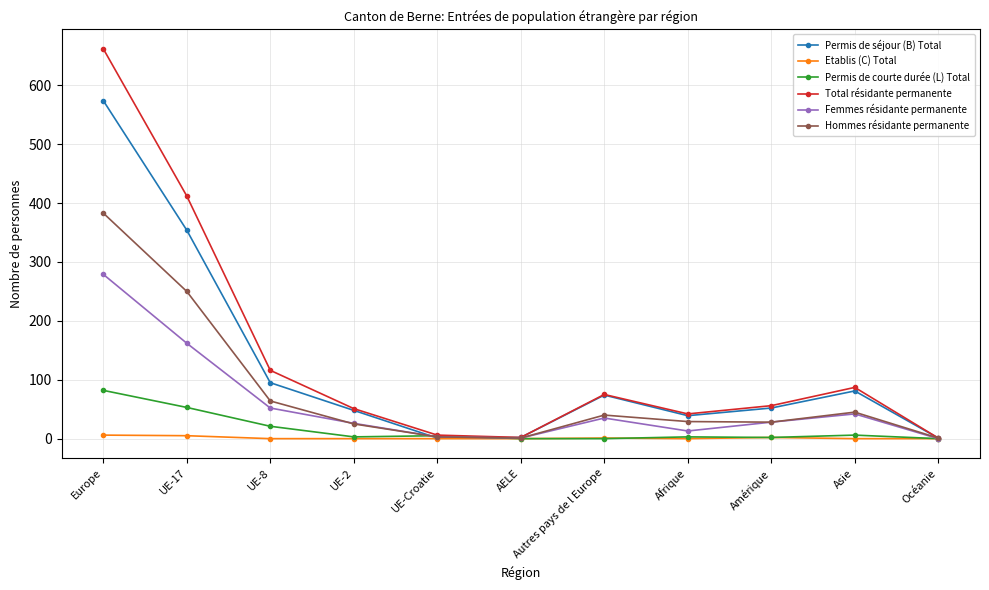

Where does the Permis de courte durée (L) Total series first go above 3?

Europe